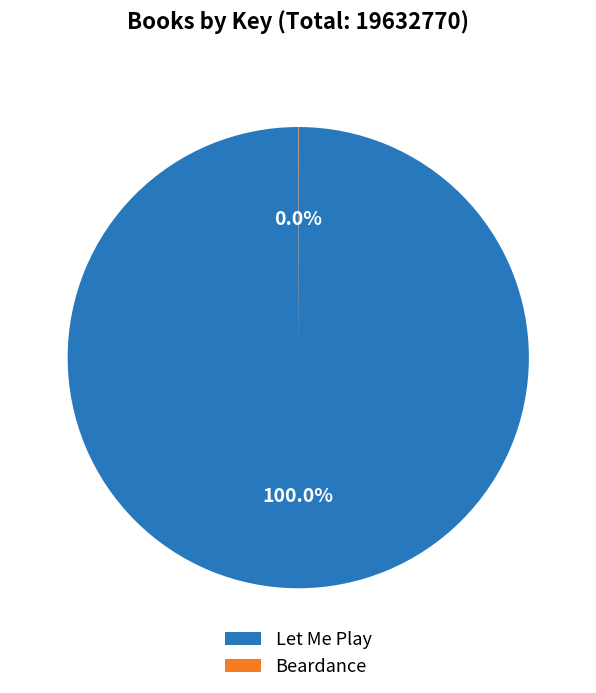

Which category accounts for the majority?

Let Me Play